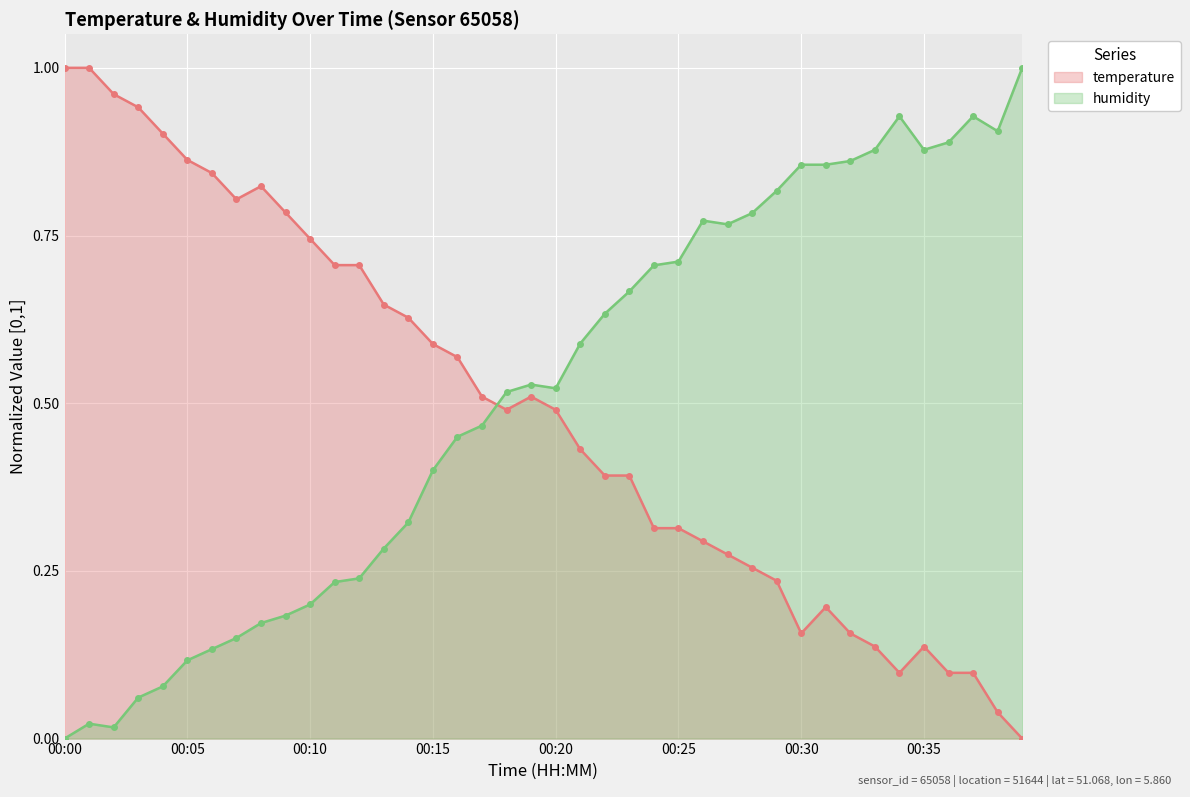

True or false: humidity (line) has more than 0 interior local peaks.

True